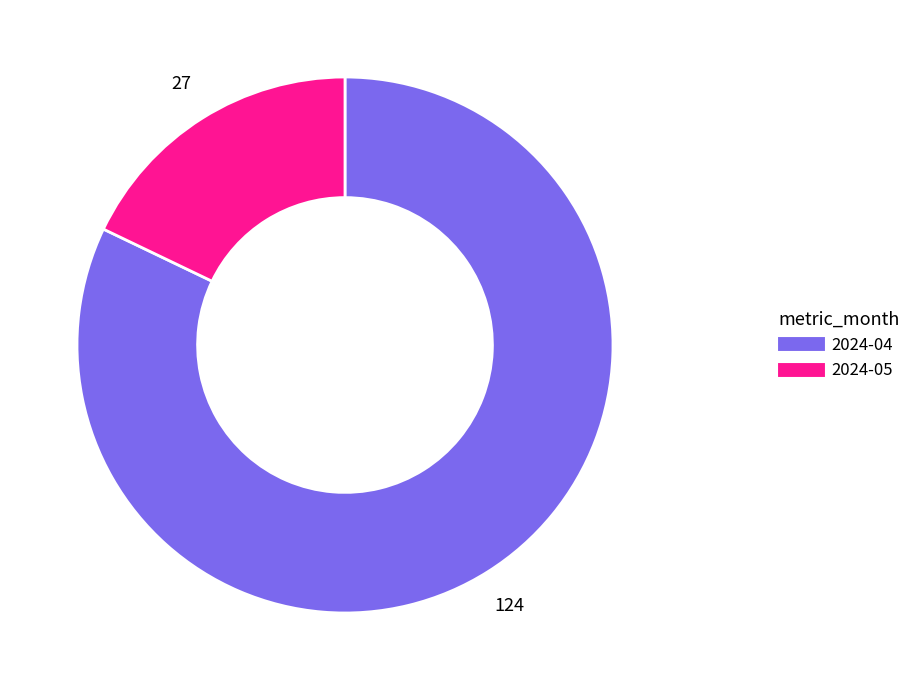

Count the number of slices in the pie.

2